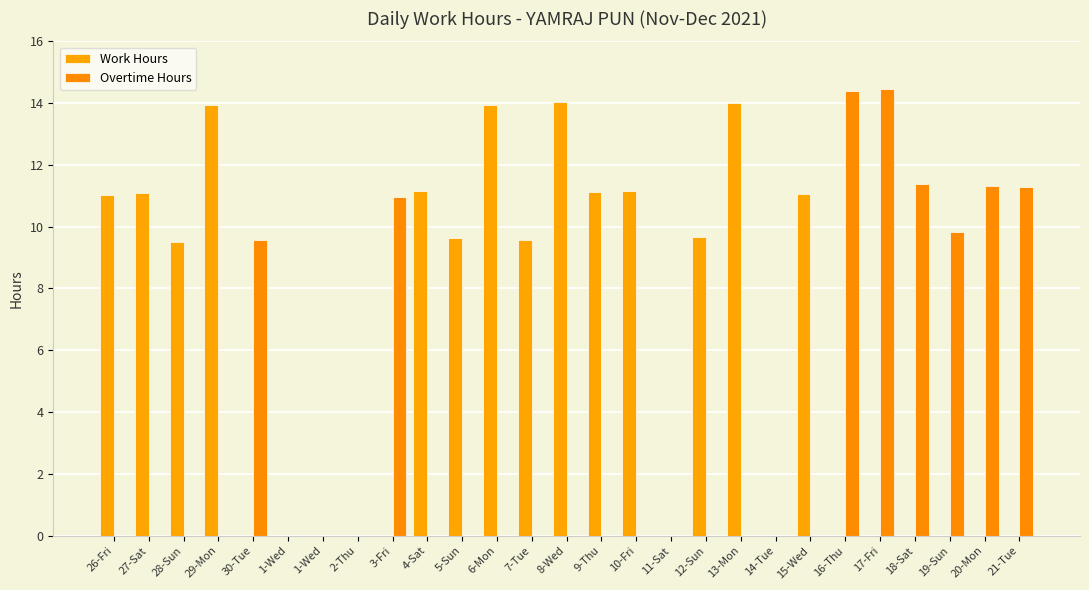

What value does the Work Hours series have at 7-Tue?

9.6